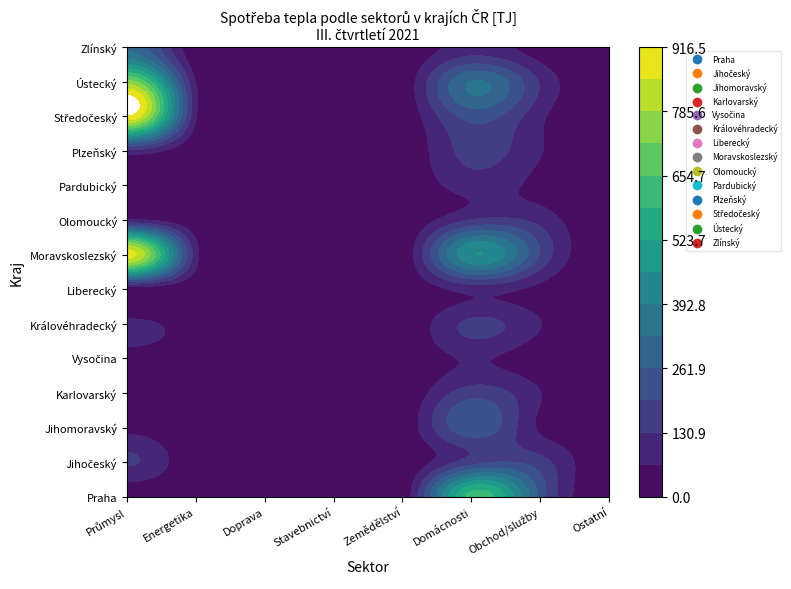

The value of Karlovarský at Karlovarský is 1.5. True or false?

False